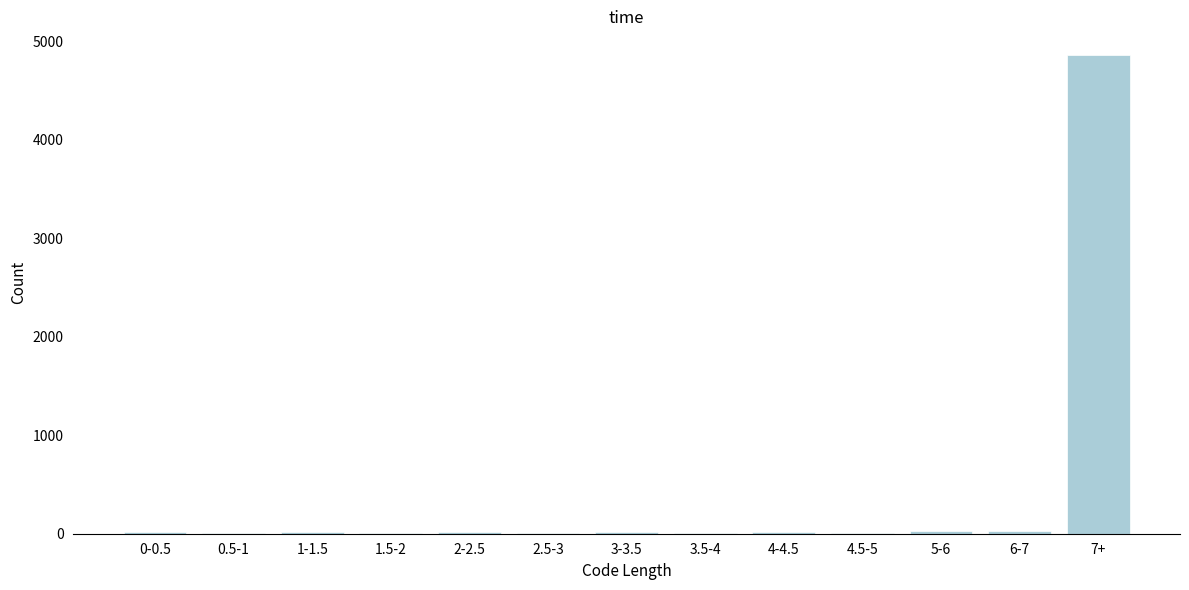

At which category does the chart reach its peak across all series?

7+